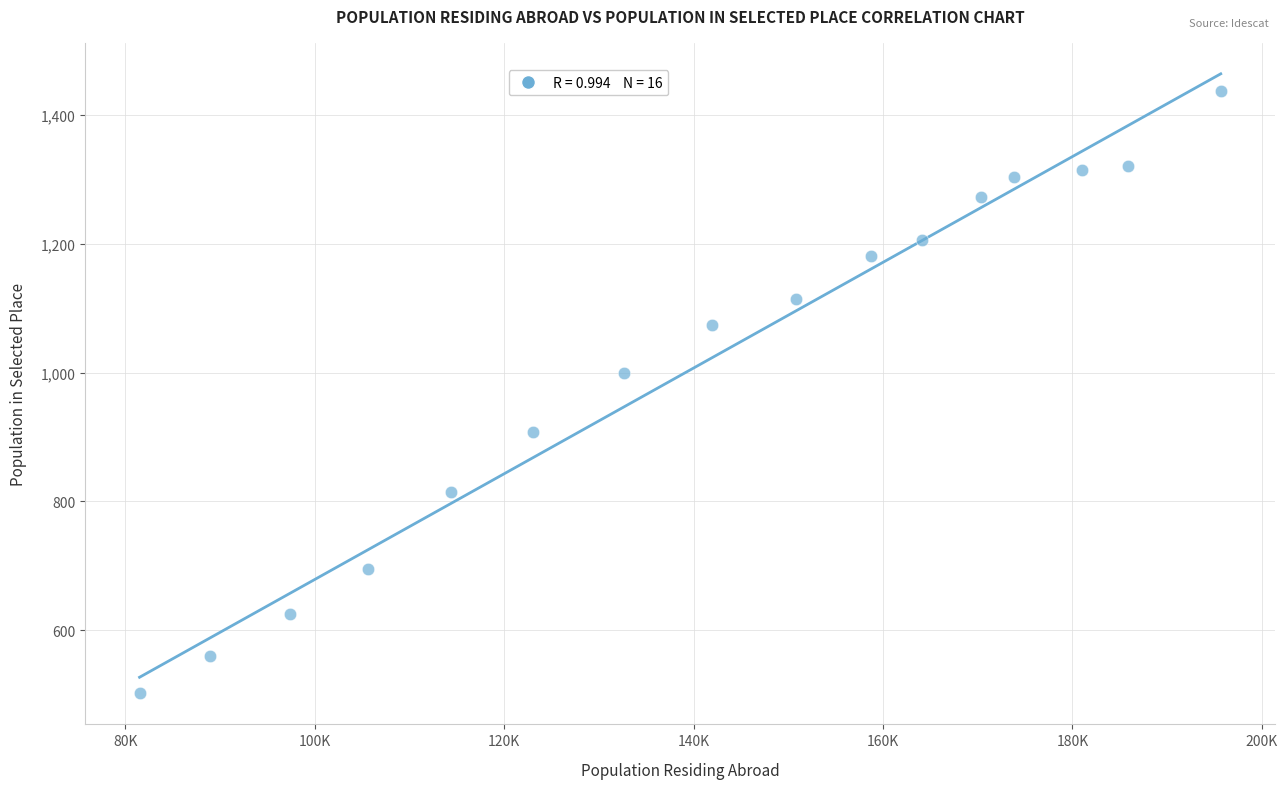

What Y value in the scatter plot is closest to 969?

1000